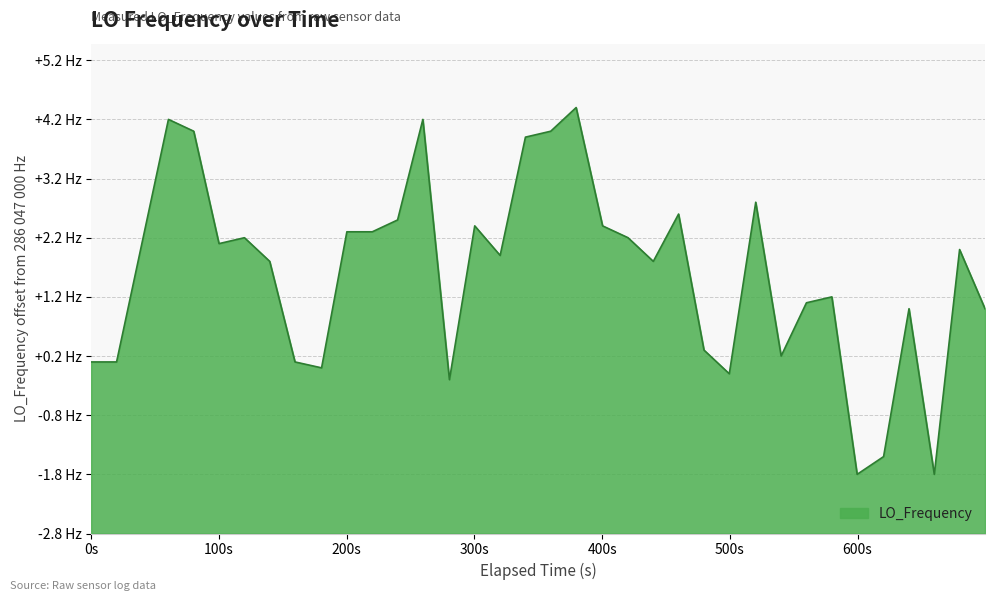

Is this an area chart (filled region under the line)?

Yes